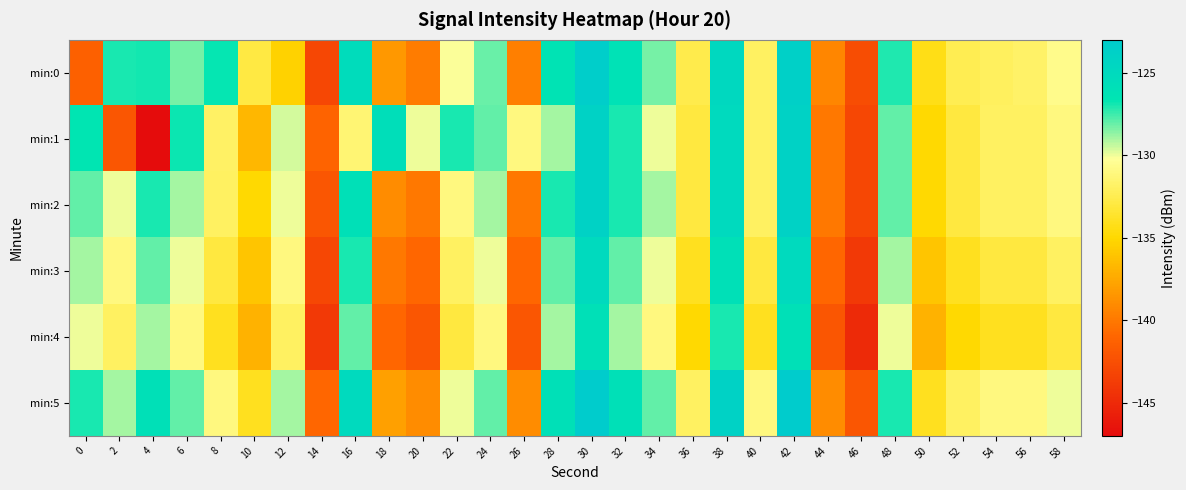

Reading left to right, list all the values displayed in this chart.

min:0: 0=-141.3	2=-126.9	4=-126.9	6=-128.3	8=-126.7	10=-132.9	12=-135.3	14=-143.0	16=-125.4	18=-138.3	20=-139.8	22=-130.1	24=-128.1	26=-139.7	28=-126.3	30=-123.3	32=-126.2	34=-128.3	36=-132.6	38=-124.9	40=-132.0	42=-123.7	44=-139.3	46=-142.6	48=-127.1	50=-134.3	52=-132.4	54=-132.1	56=-131.8	58=-130.7
min:1: 0=-126.6	2=-142.0	4=-147.0	6=-126.8	8=-131.9	10=-136.7	12=-129.6	14=-141.2	16=-131.4	18=-125.6	20=-130.0	22=-127.0	24=-128.0	26=-131.0	28=-129.0	30=-124.0	32=-127.0	34=-130.0	36=-133.0	38=-125.0	40=-132.0	42=-124.0	44=-140.0	46=-143.0	48=-128.0	50=-135.0	52=-133.0	54=-132.0	56=-132.0	58=-131.0
min:2: 0=-128.0	2=-130.0	4=-127.0	6=-129.0	8=-132.0	10=-135.0	12=-130.0	14=-142.0	16=-126.0	18=-139.0	20=-140.0	22=-131.0	24=-129.0	26=-140.0	28=-127.0	30=-124.0	32=-127.0	34=-129.0	36=-133.0	38=-125.0	40=-132.0	42=-124.0	44=-140.0	46=-143.0	48=-128.0	50=-135.0	52=-133.0	54=-132.0	56=-132.0	58=-131.0
min:3: 0=-129.0	2=-131.0	4=-128.0	6=-130.0	8=-133.0	10=-136.0	12=-131.0	14=-143.0	16=-127.0	18=-140.0	20=-141.0	22=-132.0	24=-130.0	26=-141.0	28=-128.0	30=-125.0	32=-128.0	34=-130.0	36=-134.0	38=-126.0	40=-133.0	42=-125.0	44=-141.0	46=-144.0	48=-129.0	50=-136.0	52=-134.0	54=-133.0	56=-133.0	58=-132.0
min:4: 0=-130.0	2=-132.0	4=-129.0	6=-131.0	8=-134.0	10=-137.0	12=-132.0	14=-144.0	16=-128.0	18=-141.0	20=-142.0	22=-133.0	24=-131.0	26=-142.0	28=-129.0	30=-126.0	32=-129.0	34=-131.0	36=-135.0	38=-127.0	40=-134.0	42=-126.0	44=-142.0	46=-145.0	48=-130.0	50=-137.0	52=-135.0	54=-134.0	56=-134.0	58=-133.0
min:5: 0=-127.0	2=-129.0	4=-126.0	6=-128.0	8=-131.0	10=-134.0	12=-129.0	14=-141.0	16=-125.0	18=-138.0	20=-139.0	22=-130.0	24=-128.0	26=-139.0	28=-126.0	30=-123.0	32=-126.0	34=-128.0	36=-132.0	38=-124.0	40=-131.0	42=-123.0	44=-139.0	46=-142.0	48=-127.0	50=-134.0	52=-132.0	54=-131.0	56=-131.0	58=-130.0